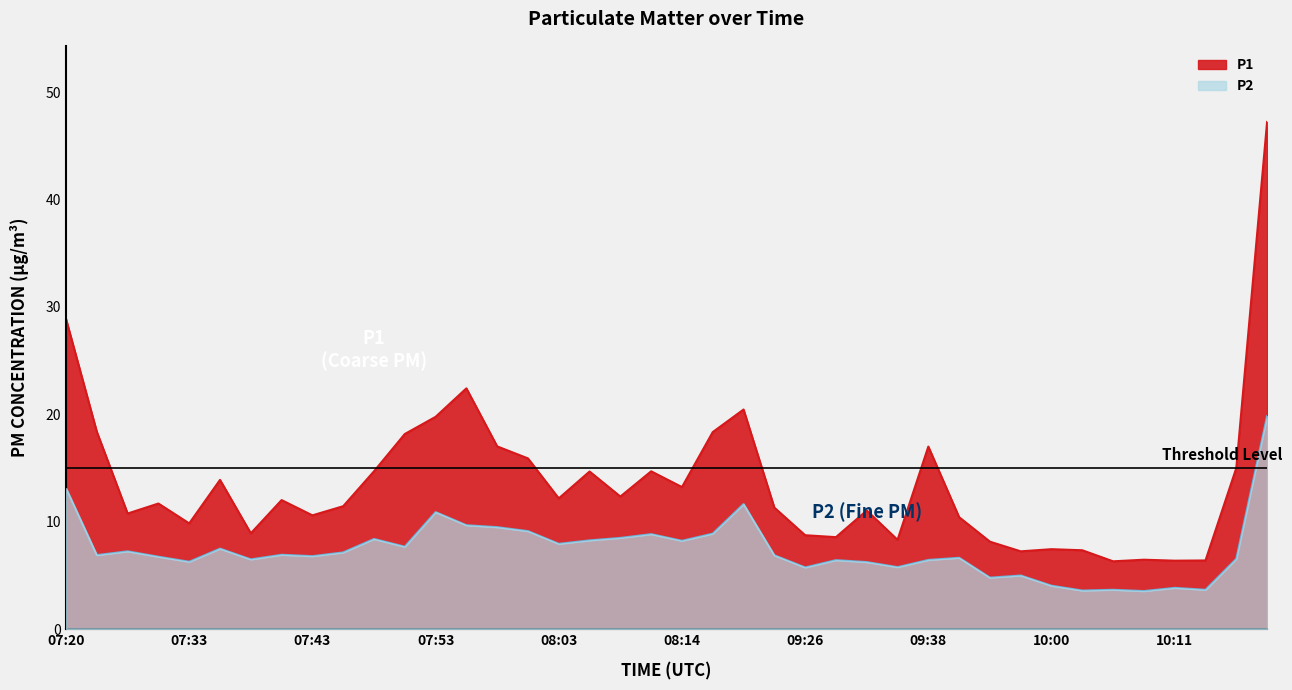

The P2 series shows 8.5 at 08:09. True or false?

True